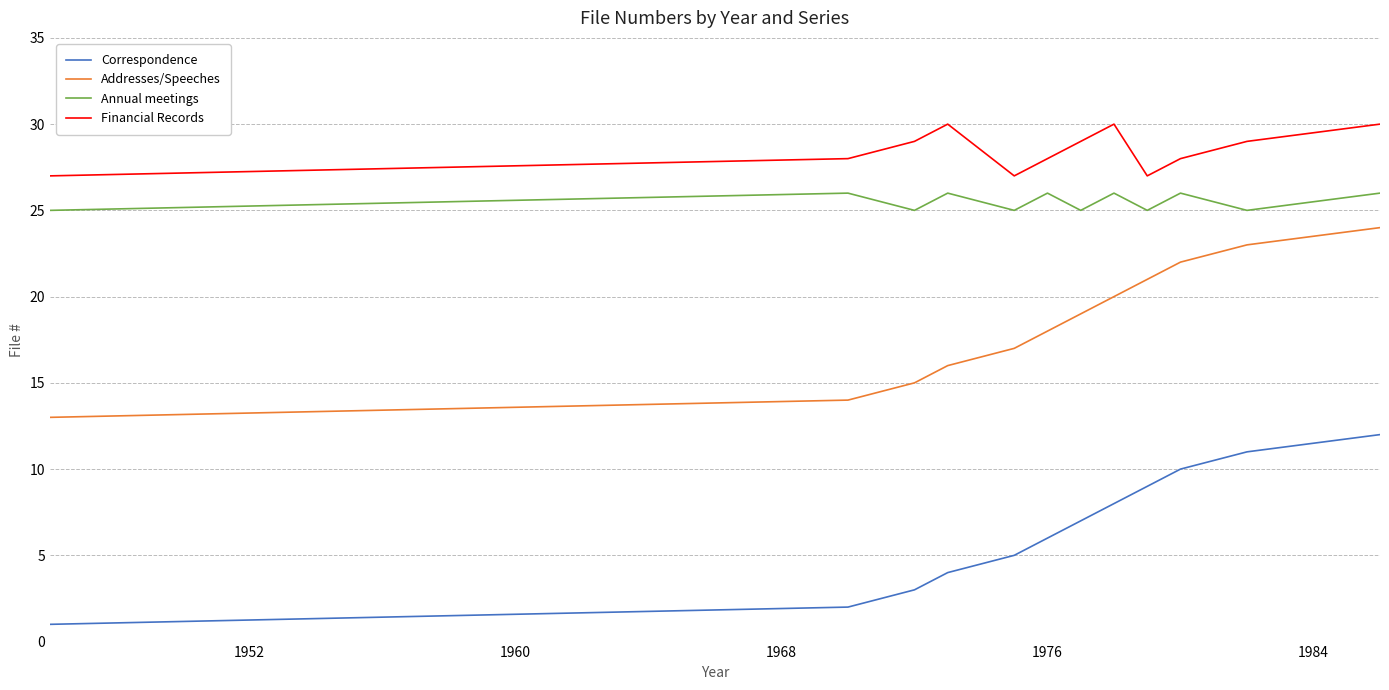

What is the maximum value for Correspondence?

12